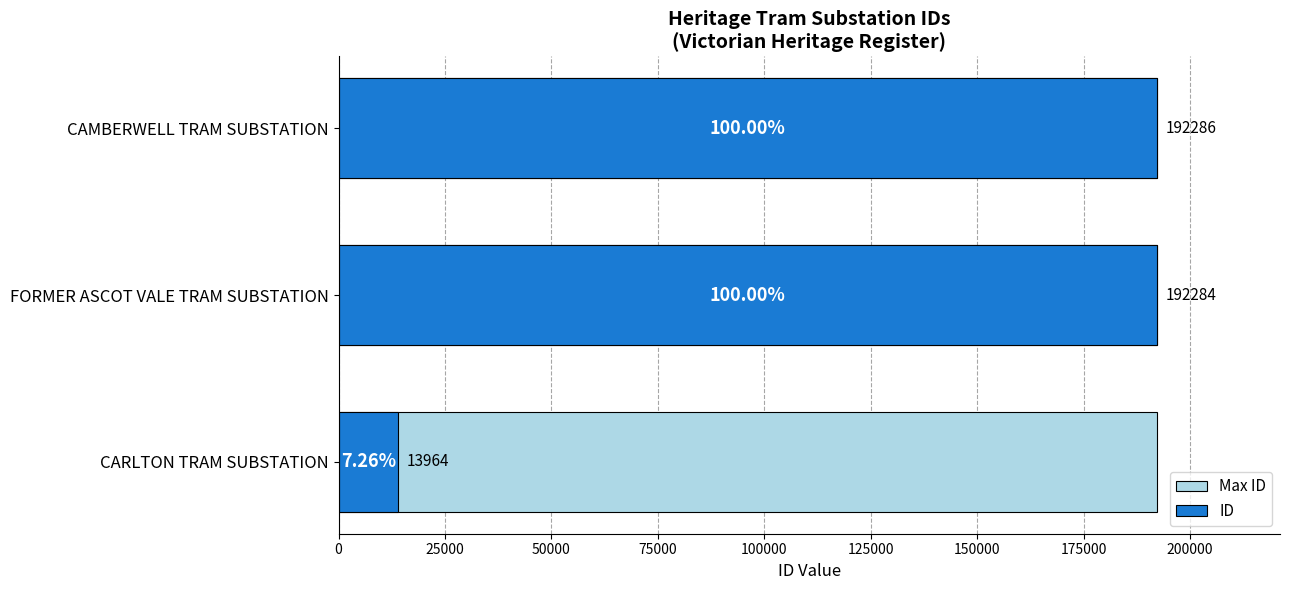

Rank the series at 0 from lowest to highest value.

Max ID, ID